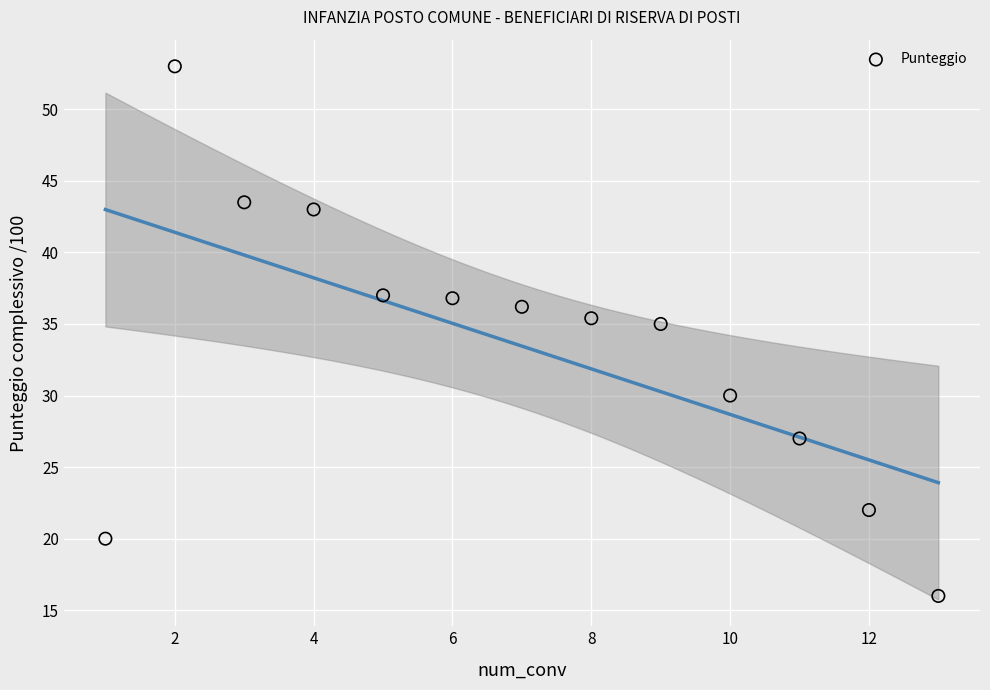

What is the range of Y values (max minus min)?

37.0